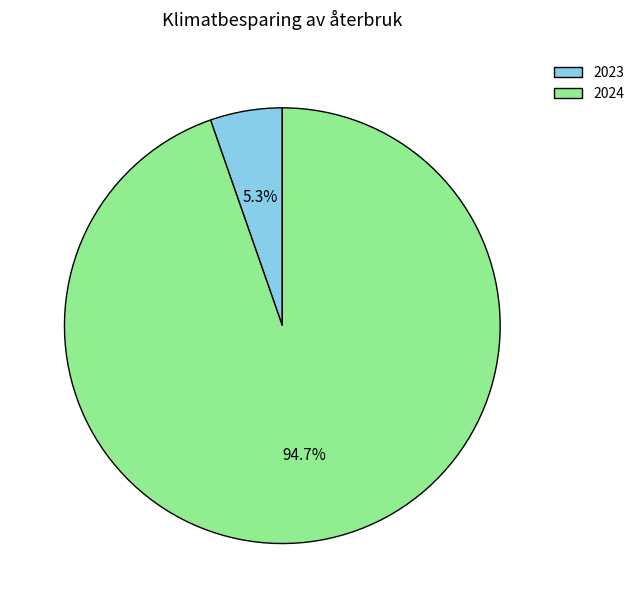

Which category has the biggest portion of the pie?

2024